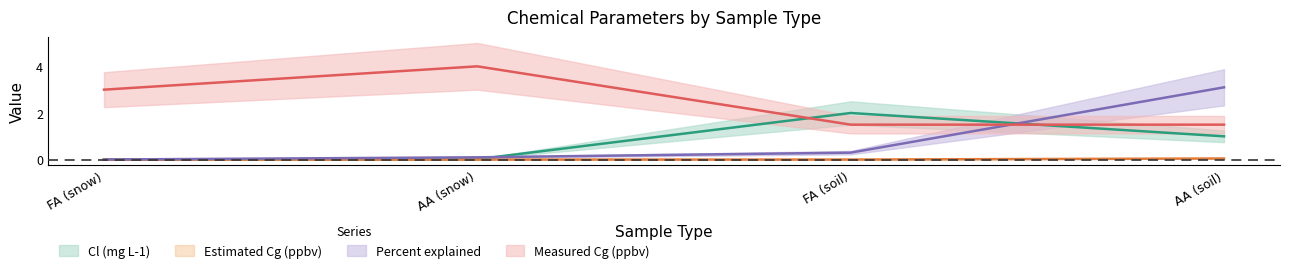

Rank the categories by Percent explained value from highest to lowest.

AA (soil), FA (soil), AA (snow), FA (snow)